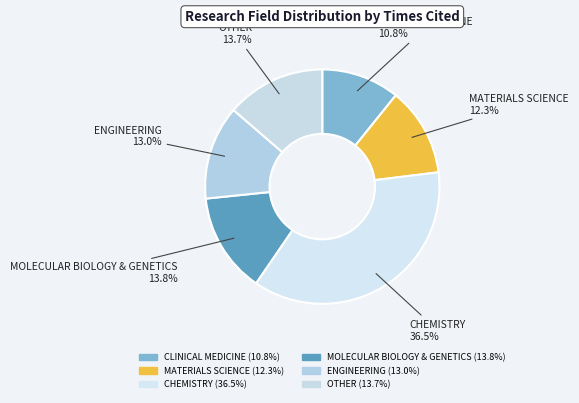

Is there a majority slice in this chart?

No